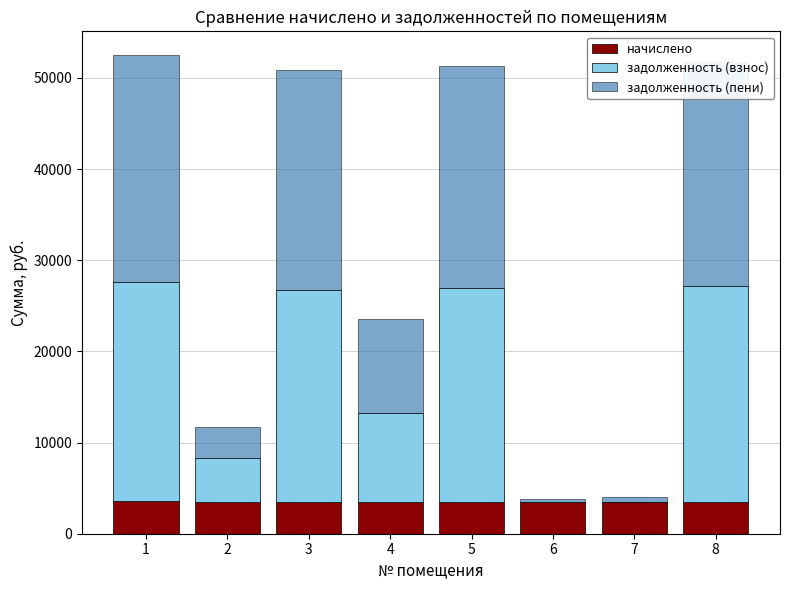

Are the bars grouped side by side (vs. stacked)?

No